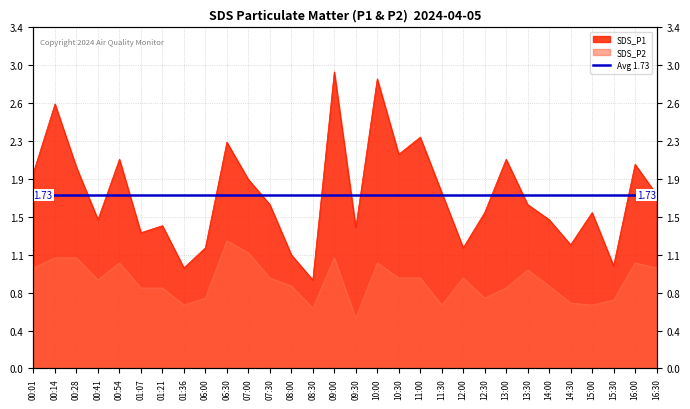

What is the approximate value of SDS_P2 at 09:00?

1.1